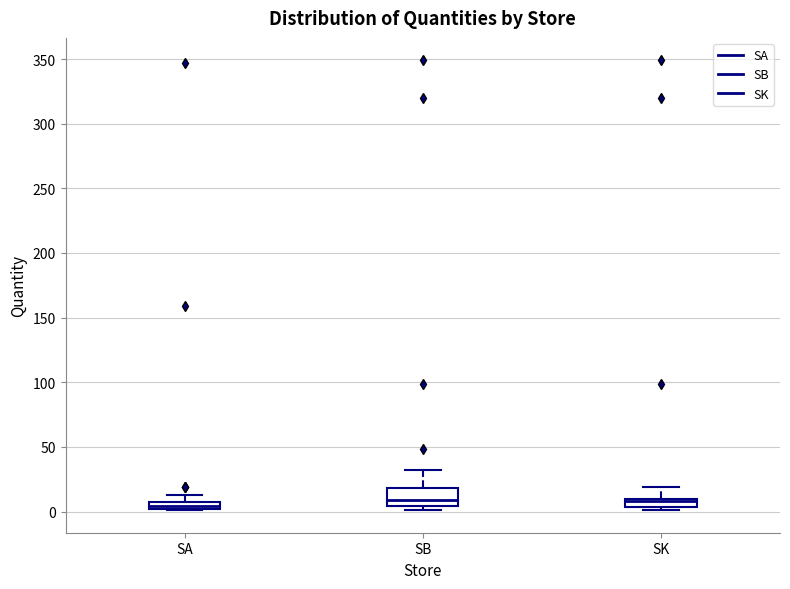

Which box is the tallest, from its lower edge to its upper edge?

SB